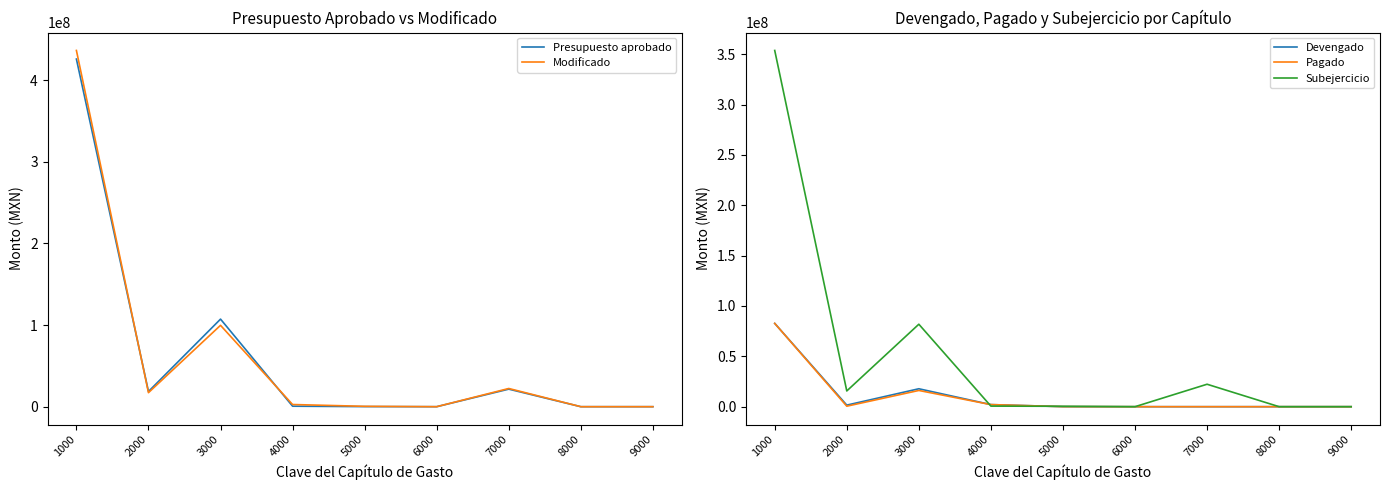

How many positive values does the Devengado series have?

5